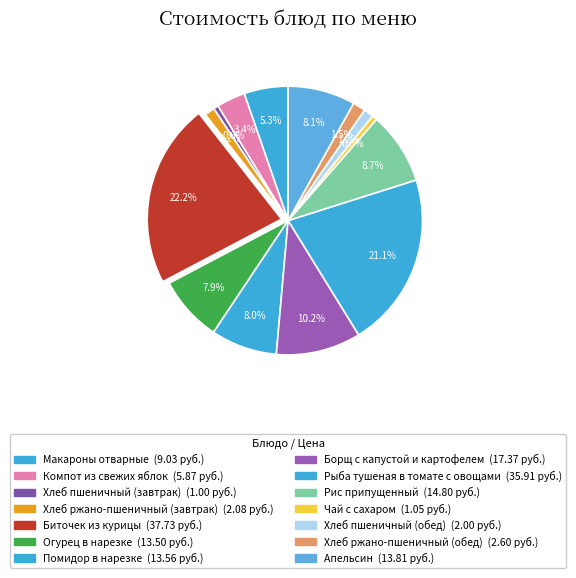

To the nearest percent, what is the combined percentage of Чай с сахаром and Огурец в нарезке?

9%